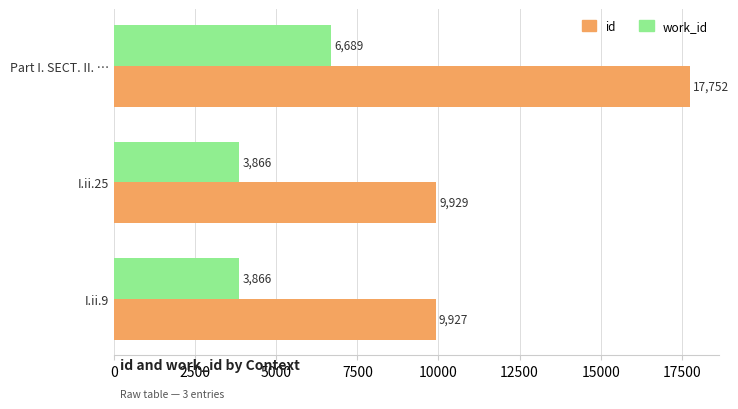

At how many categories does at least one series exceed 5895?

3